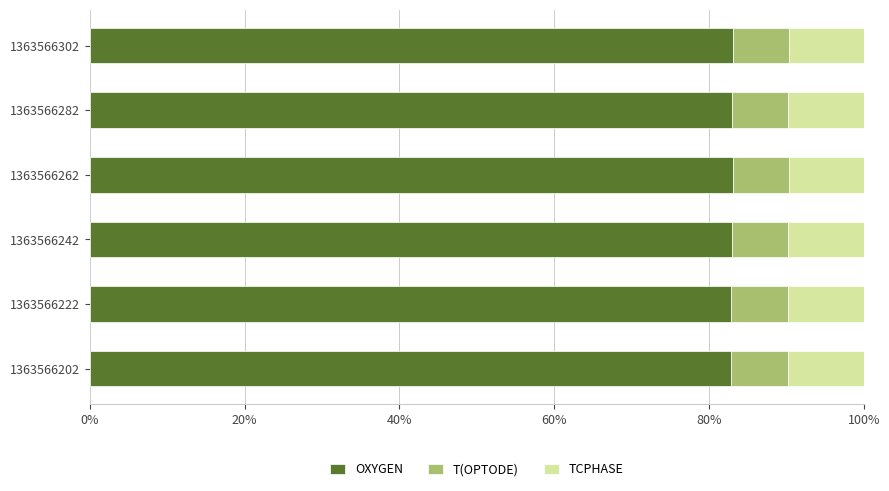

What is the total value across all series at 1363566202?

100.0